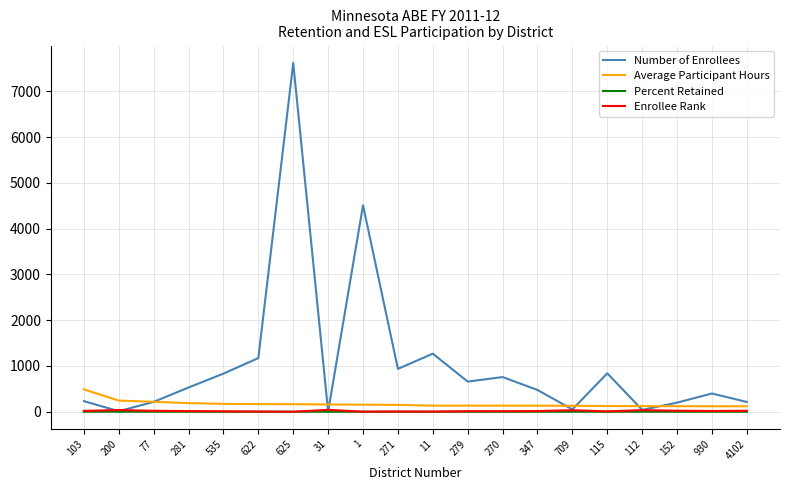

At which label does Average Participant Hours reach its peak?

103